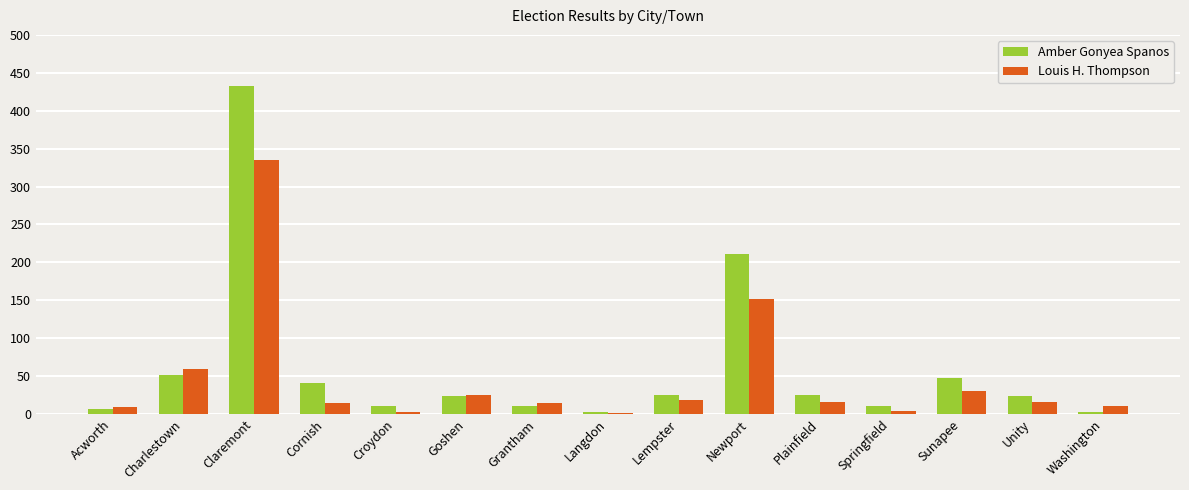

The Amber Gonyea Spanos series shows 3 at Langdon. True or false?

True